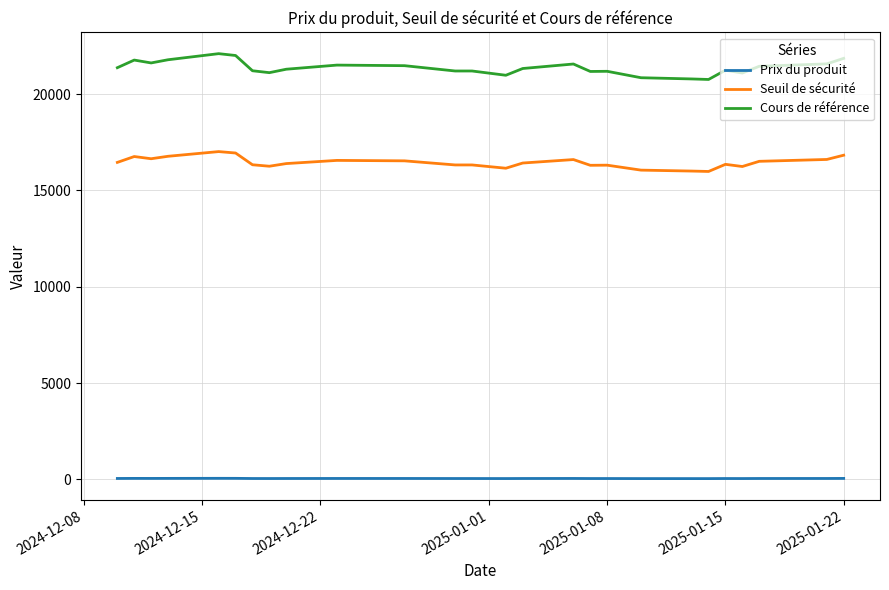

What is the maximum value shown in the chart?

22096.7